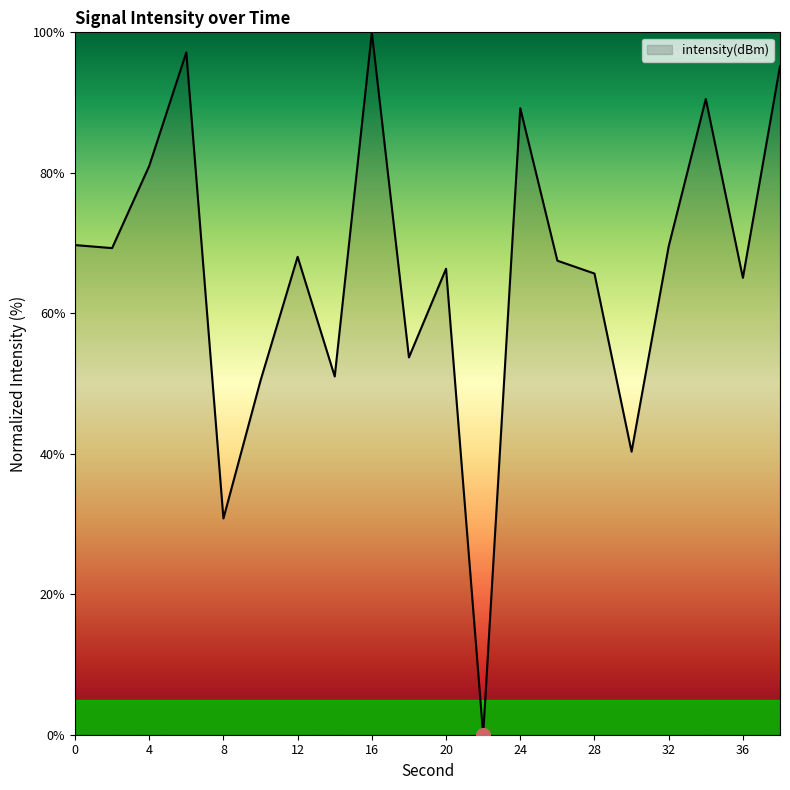

What is the greatest value displayed?

100.0